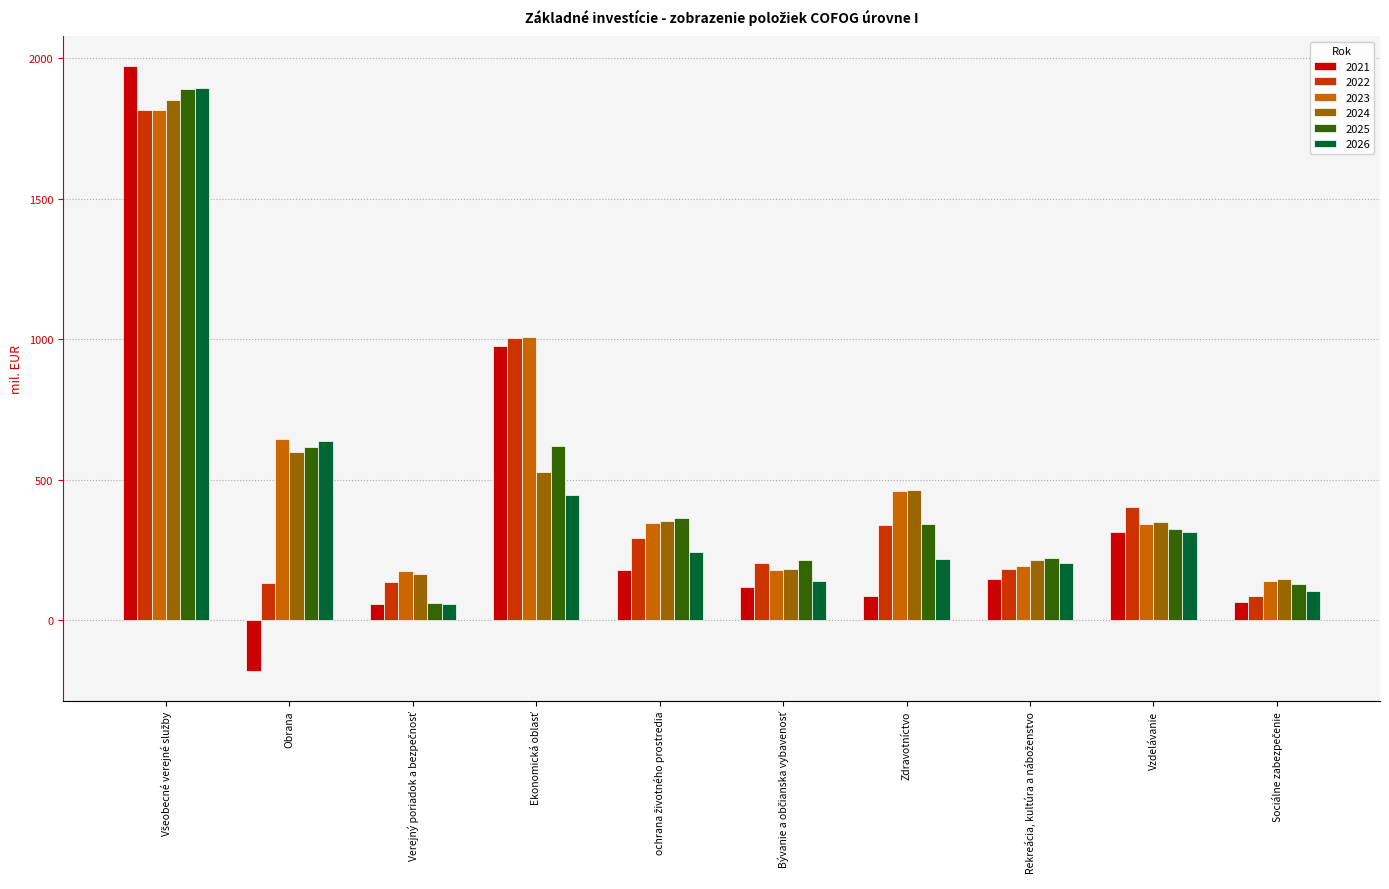

Which series has the largest total across all categories?

2023